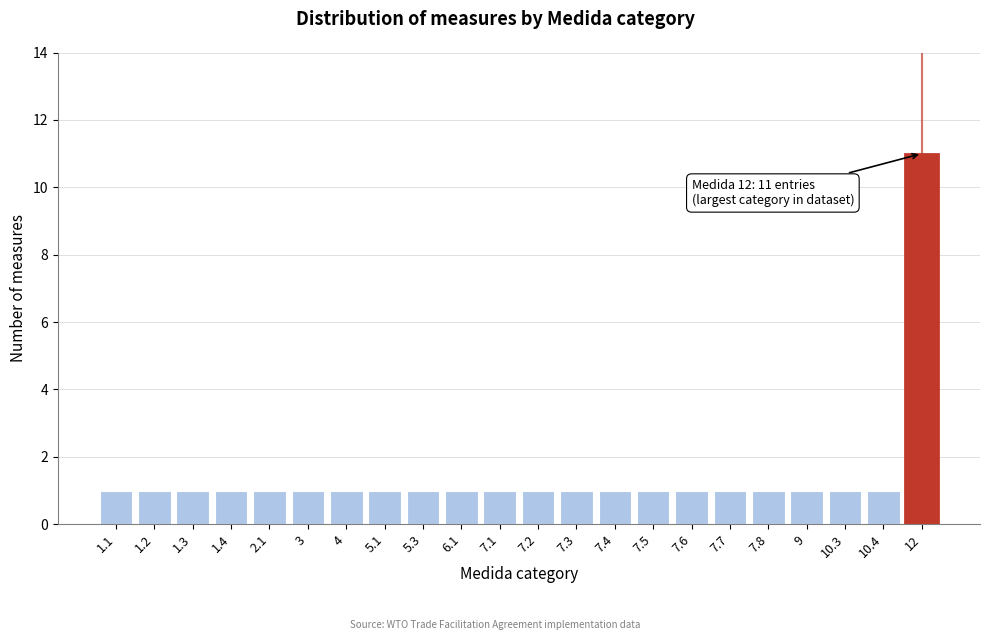

Reading left to right, extract all data points from this chart.

1.1=1	1.2=1	1.3=1	1.4=1	2.1=1	3=1	4=1	5.1=1	5.3=1	6.1=1	7.1=1	7.2=1	7.3=1	7.4=1	7.5=1	7.6=1	7.7=1	7.8=1	9=1	10.3=1	10.4=1	12=11